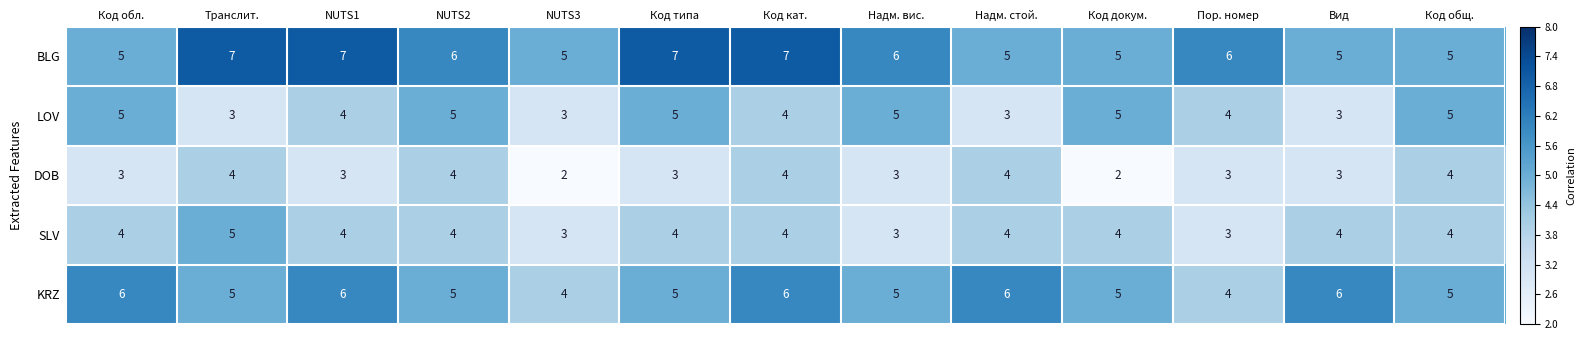

Which series changed the most between Код типа and Код докум.?

BLG